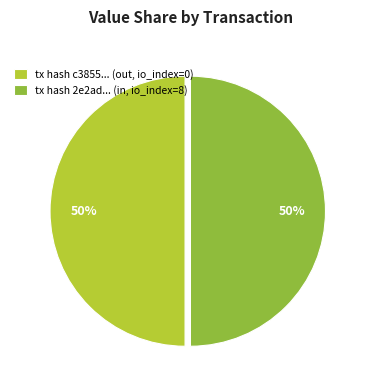

What is the ratio of the value at tx hash 2e2ad... (in, io_index=8) to the value at tx hash c3855... (out, io_index=0)?

1.0